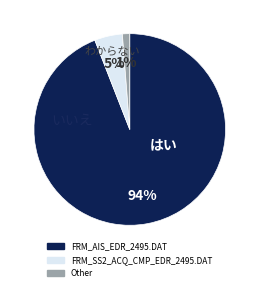

Which category has the biggest portion of the pie?

FRM_AIS_EDR_2495.DAT